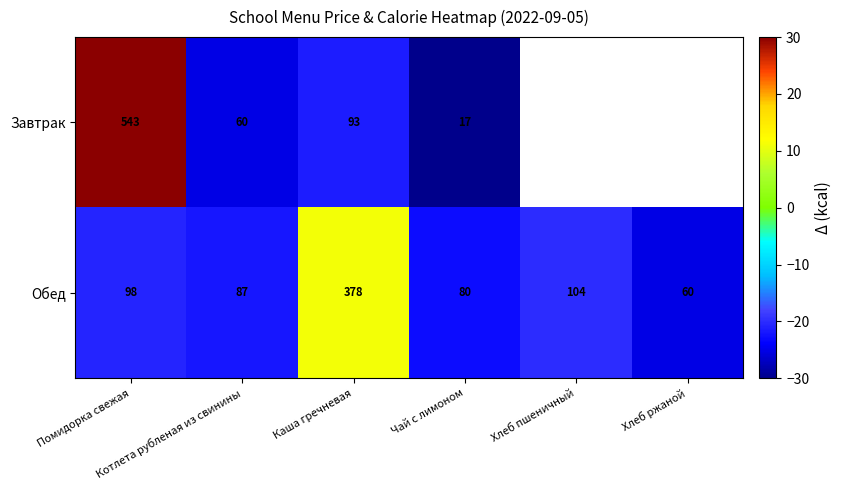

At which category is the sum across all series the highest?

Помидорка свежая